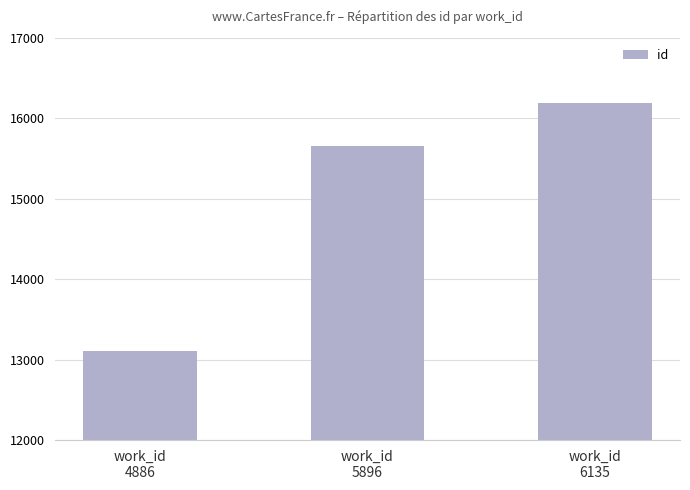

Is it true that the value at work_id
4886 is 21797?

False